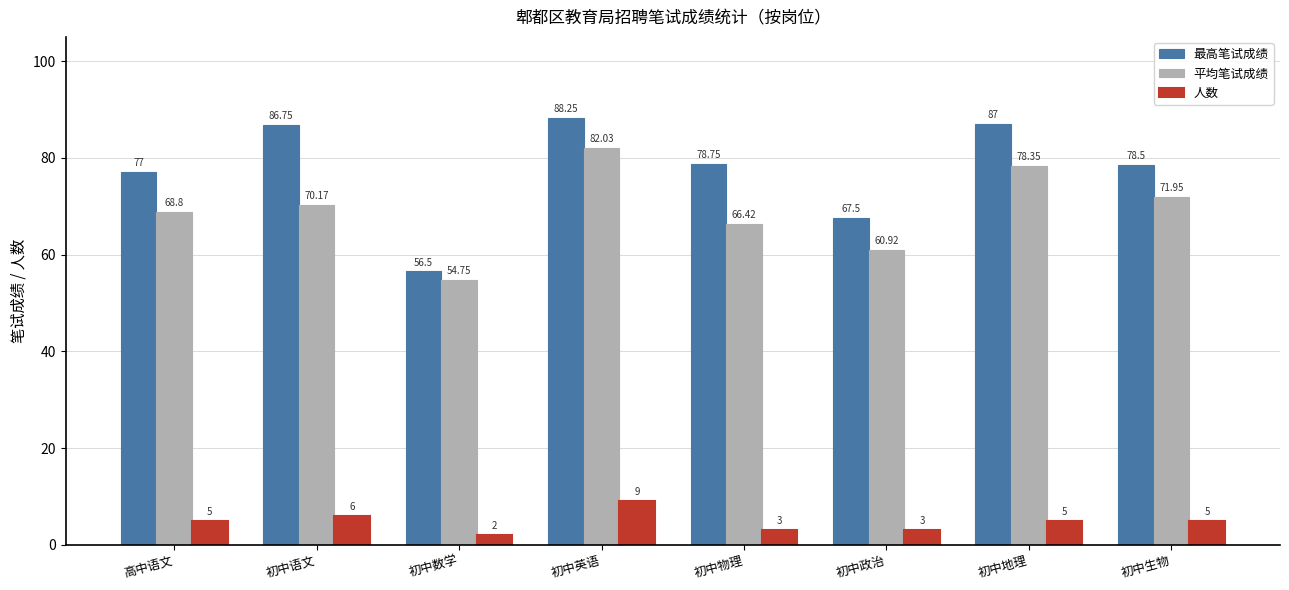

At which label does 平均笔试成绩 first exceed 70?

初中语文